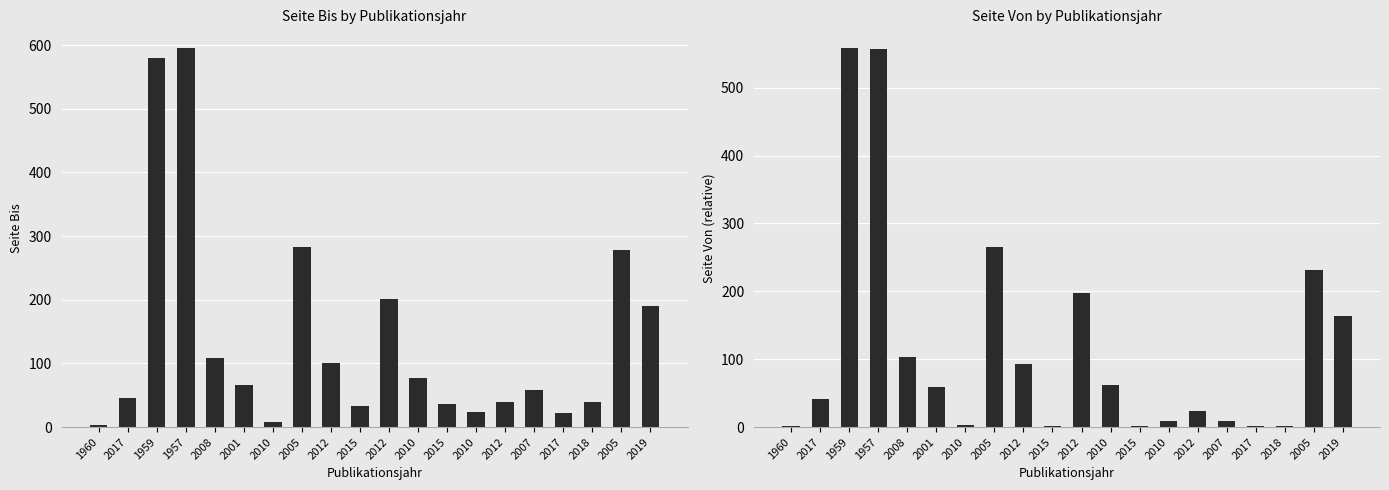

Between 2015 and 2017, which series saw the biggest shift?

Seite Bis